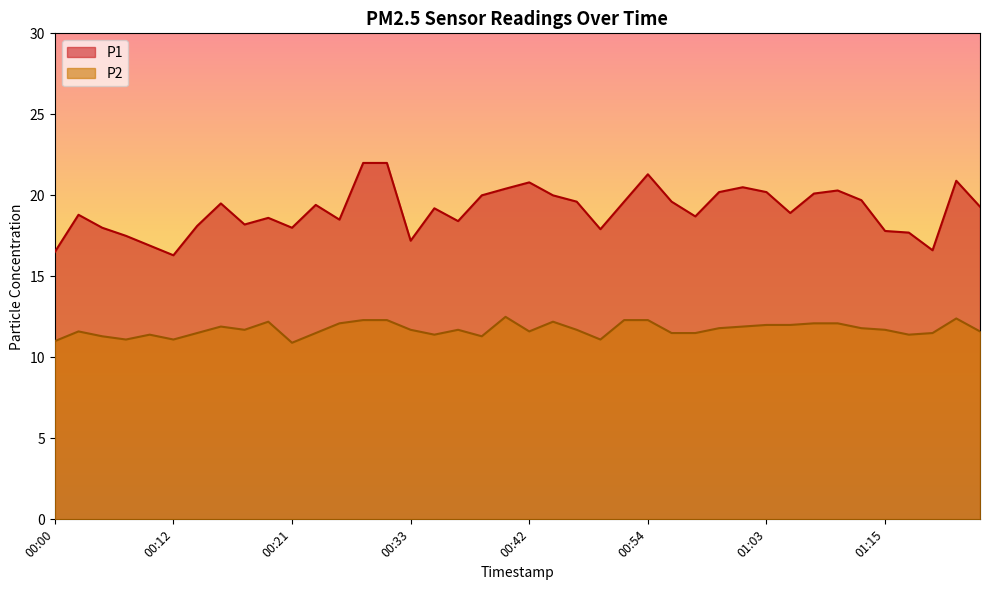

At how many categories does at least one series exceed 12?

40